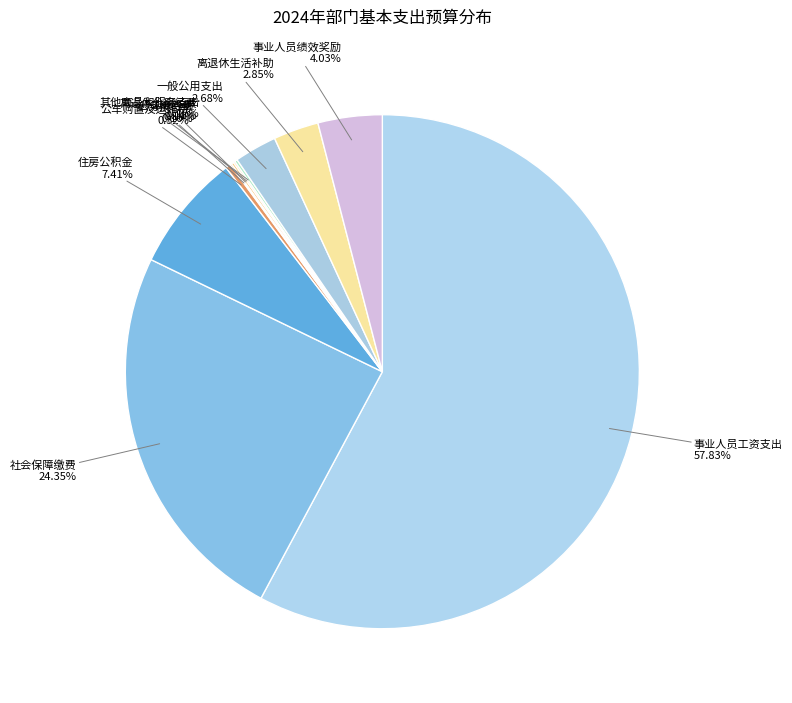

Which slice is the largest?

事业人员工资支出